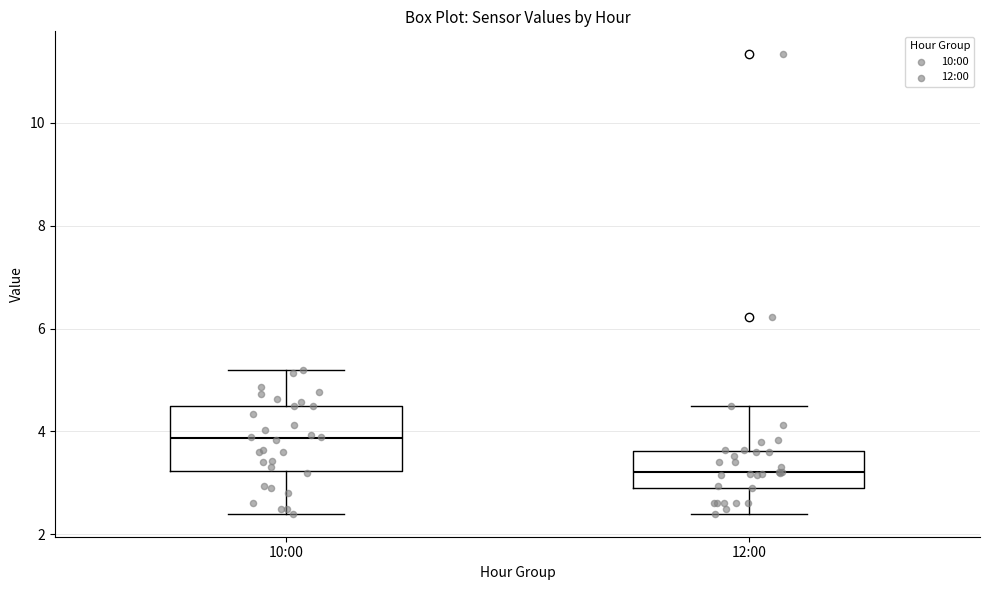

Comparing the boxes themselves (not the whiskers), which one is the tallest?

10:00